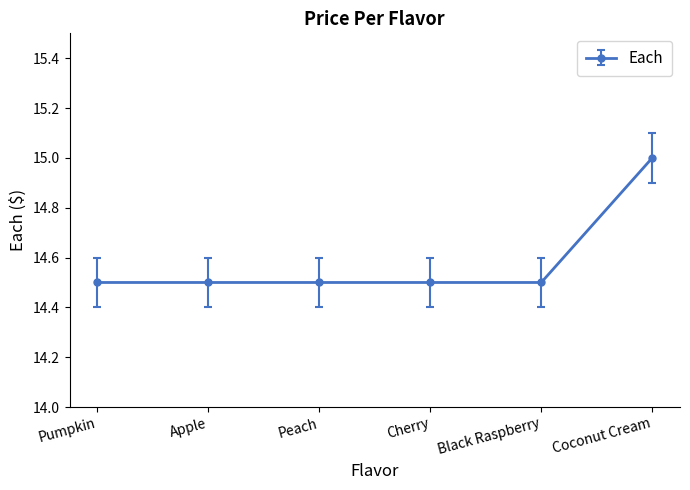

What is the difference between the maximum and minimum values?

0.5